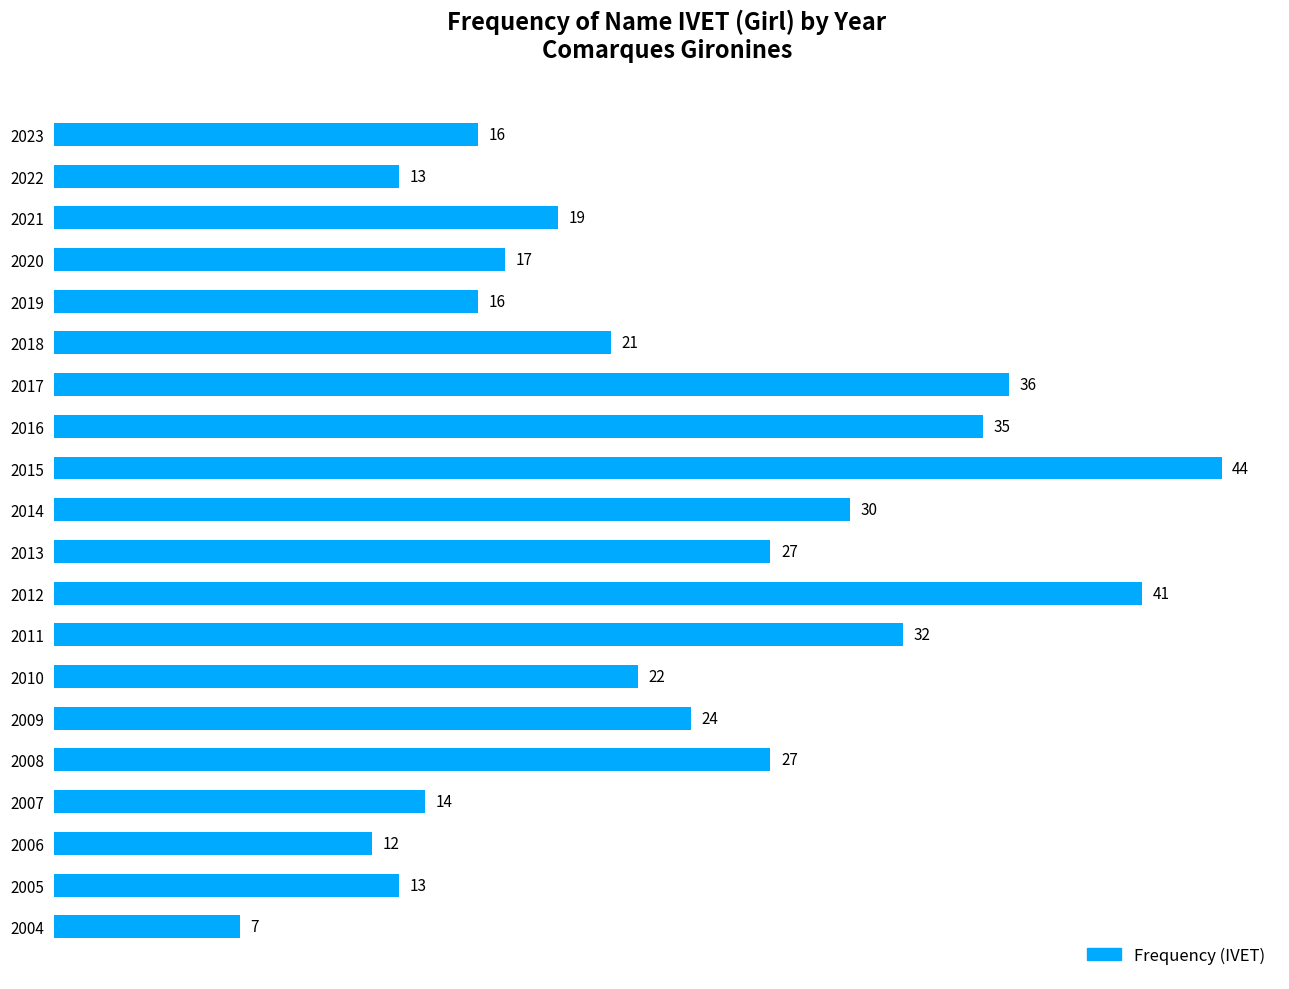

Where is the data nearest to the value 25?

2009